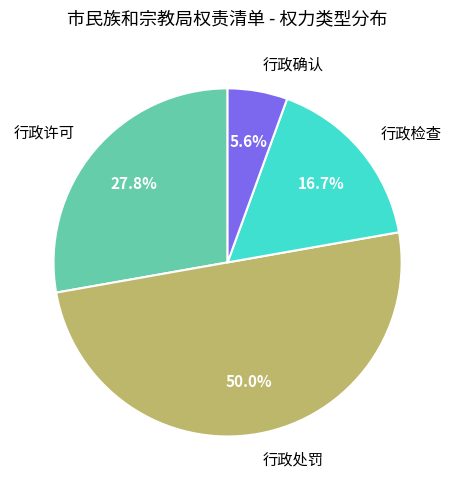

Which slice is the largest?

行政处罚